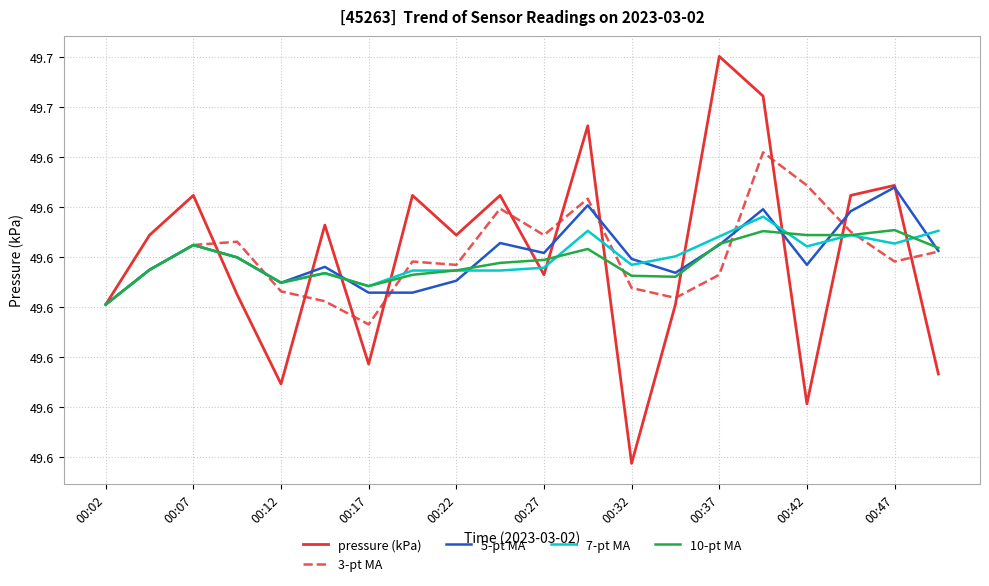

At which category is the sum across all series the highest?

15